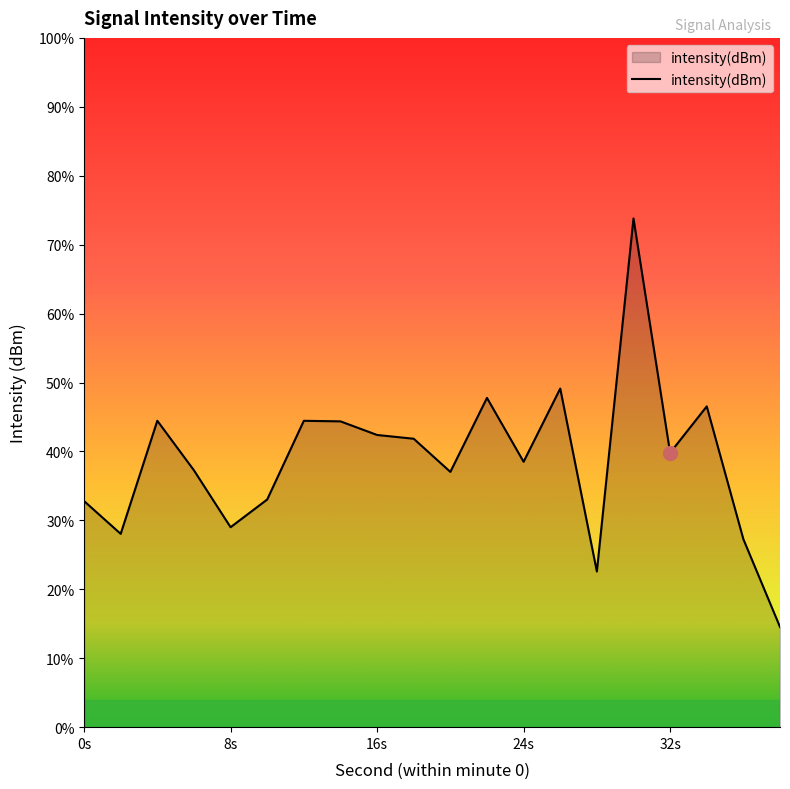

What is the difference between the values at 34 and 22?

0.7